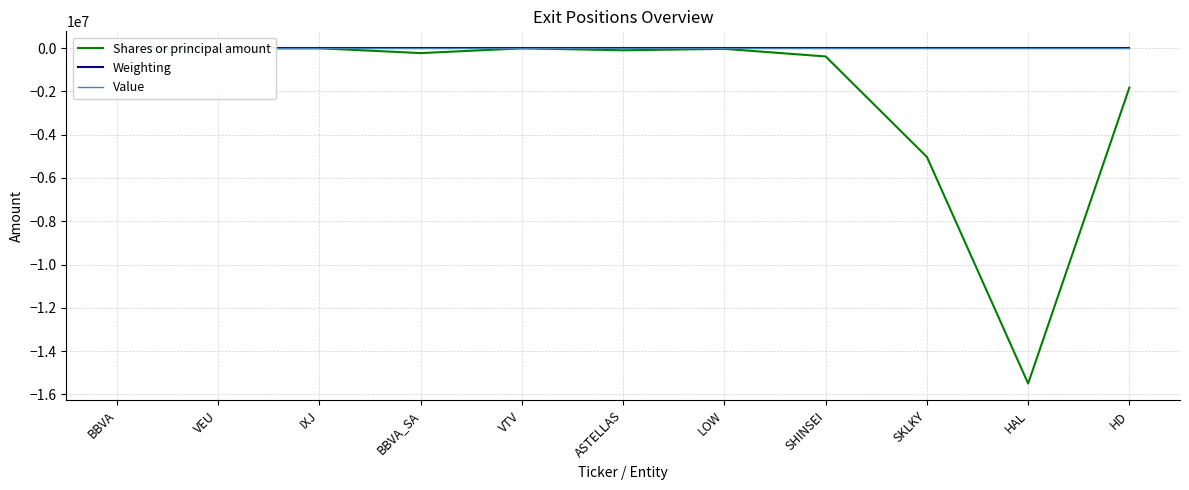

Where is the first local maximum for Shares or principal amount?

IXJ